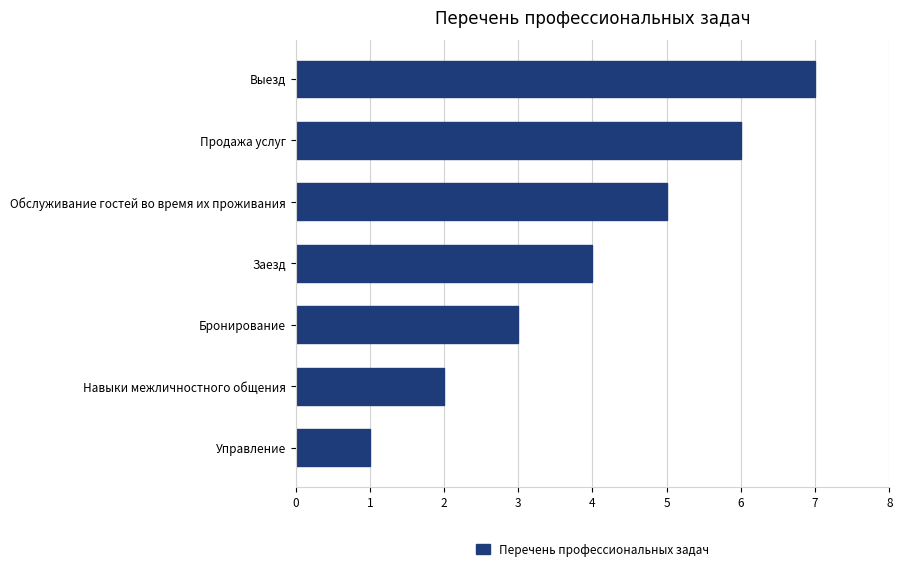

Does the chart contain any negative values?

No